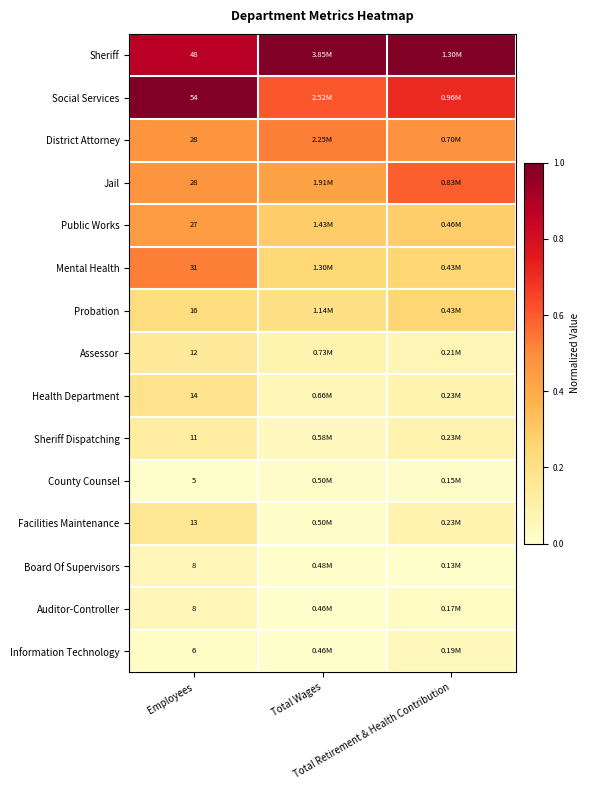

Where is Health Department nearest to the value 0?

Total Wages